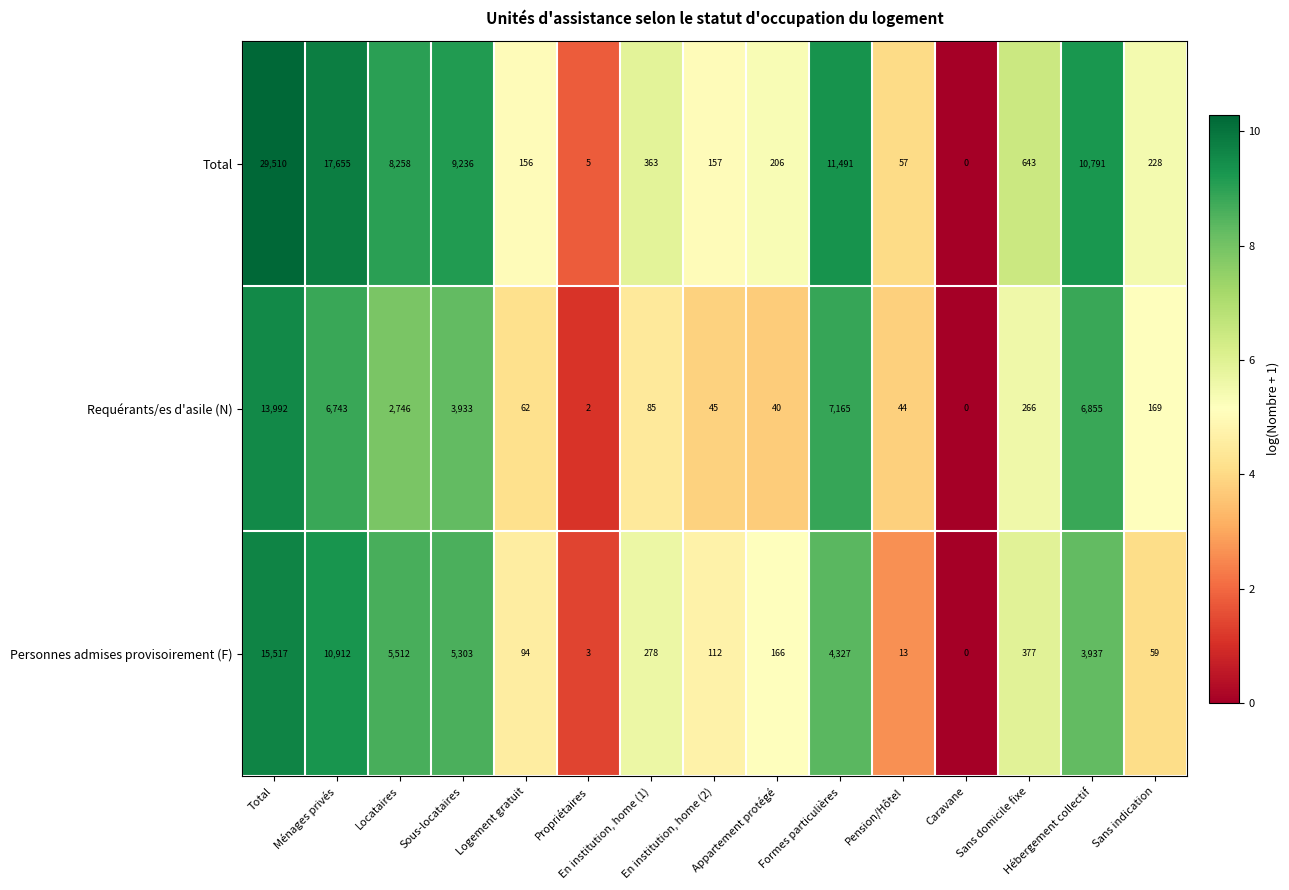

What is the difference between the maximum and minimum values in the Personnes admises provisoirement (F) series?

15517